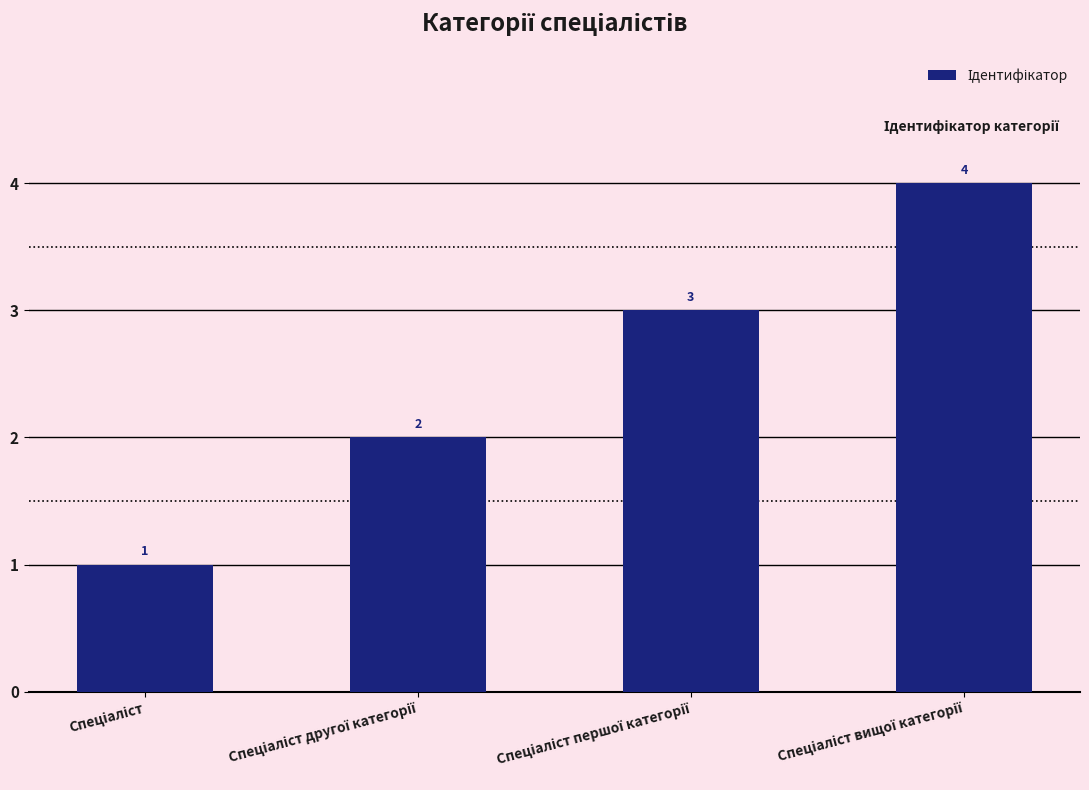

Reading left to right, what are all the values shown in this chart?

1	2	3	4